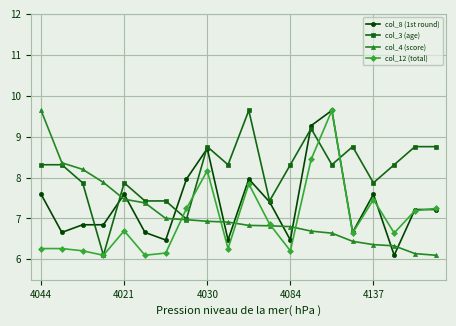

What is the sum of all col_12 (total) values?

139.6